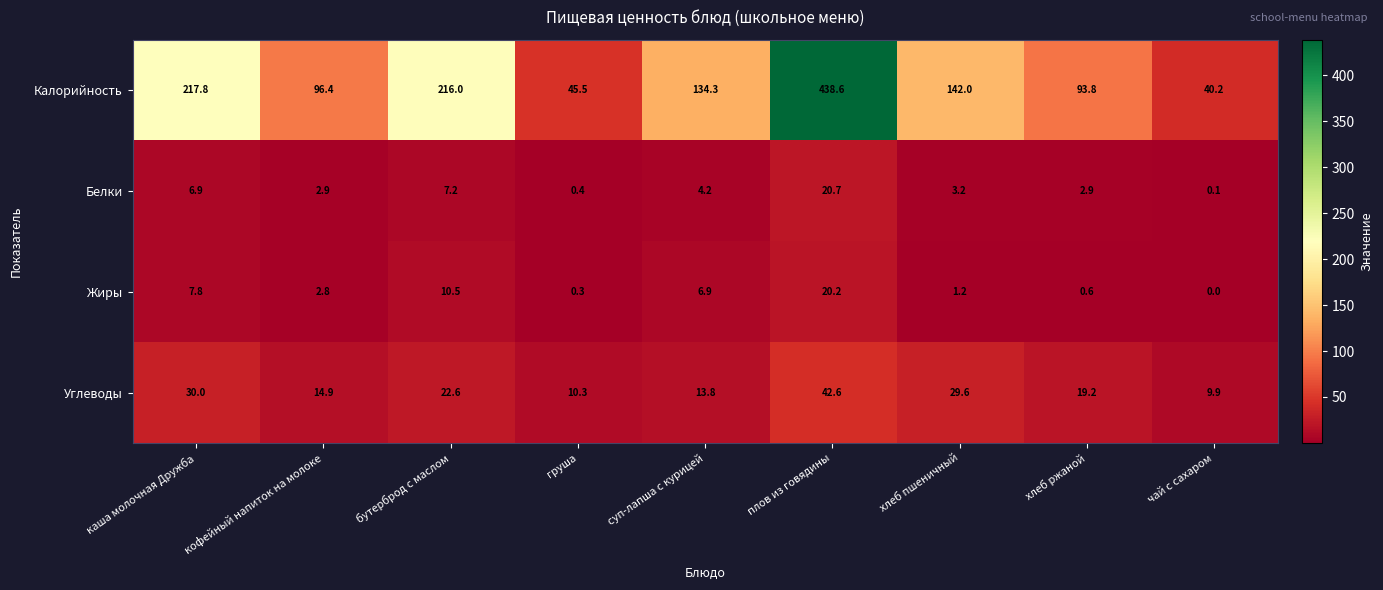

What is the average value of the Углеводы series?

21.4